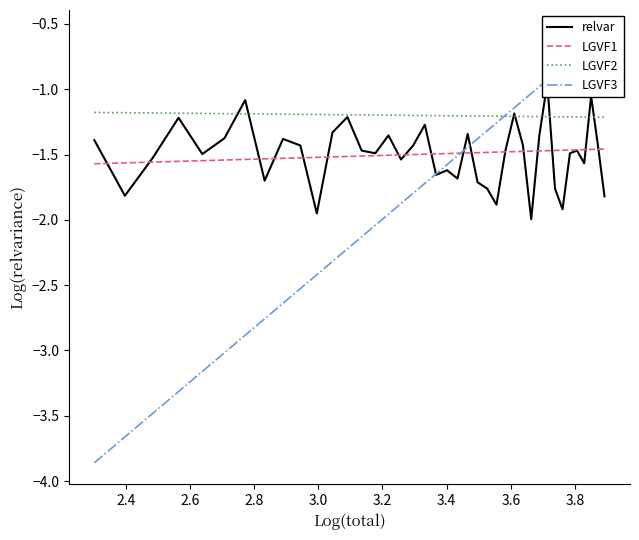

True or false: LGVF2 and LGVF1 cross at least once.

False